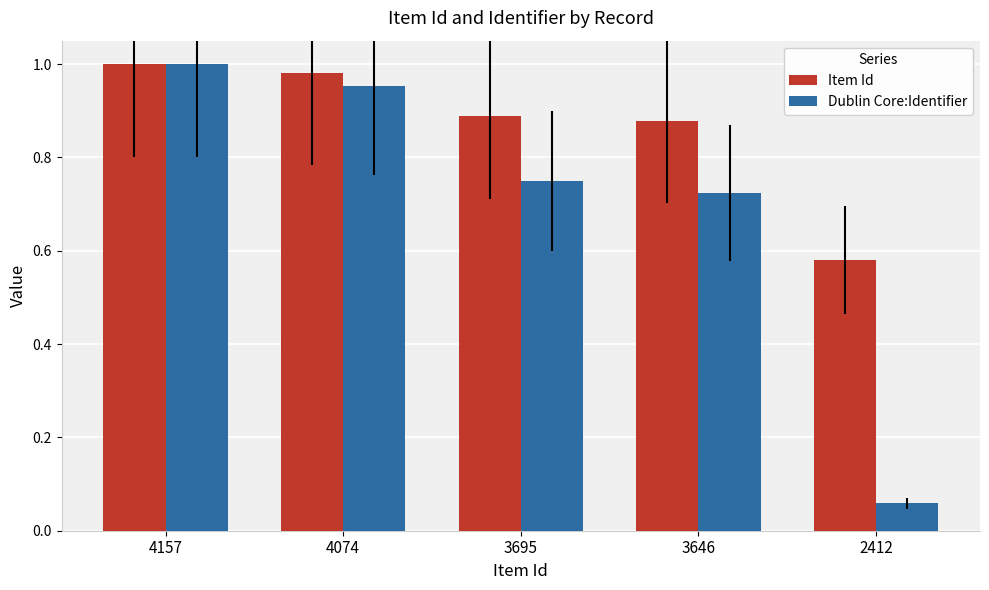

What is the sum of the Item Id values at 2412 and 3695?

1.5